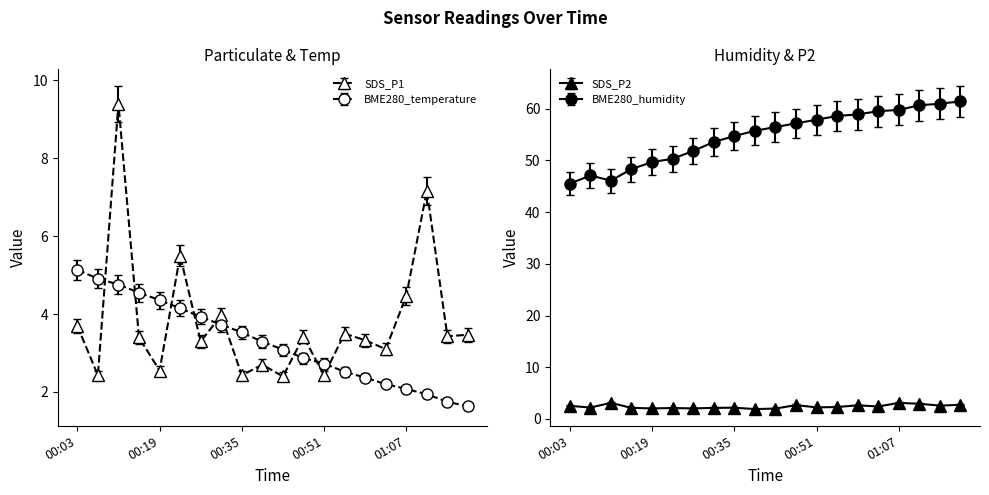

What are all the series names shown in the legend?

BME280_temperature, BME280_humidity, SDS_P1, SDS_P2